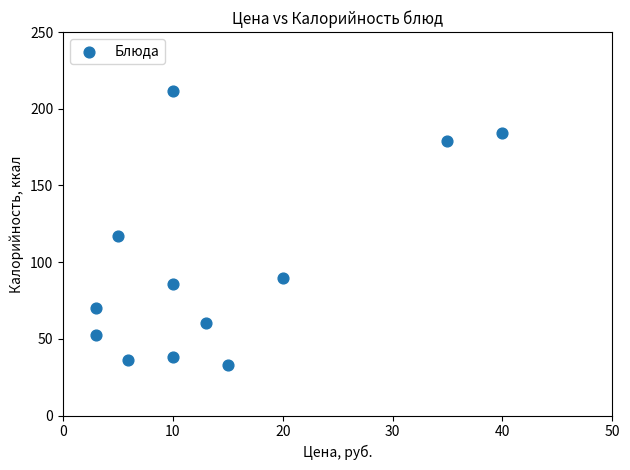

What is the range of X values (max minus min)?

37.0